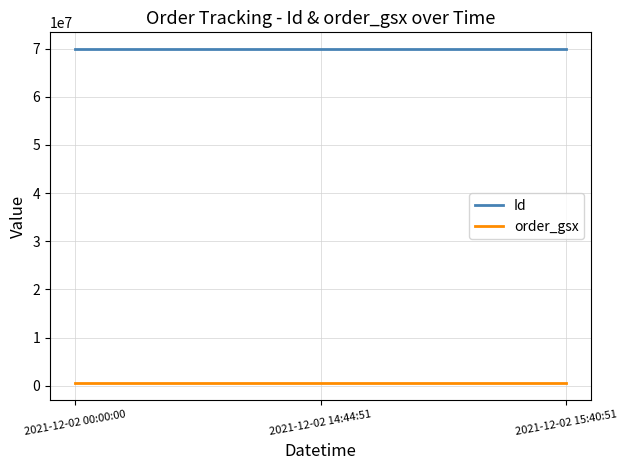

What is the lowest value of the Id series?

69902995